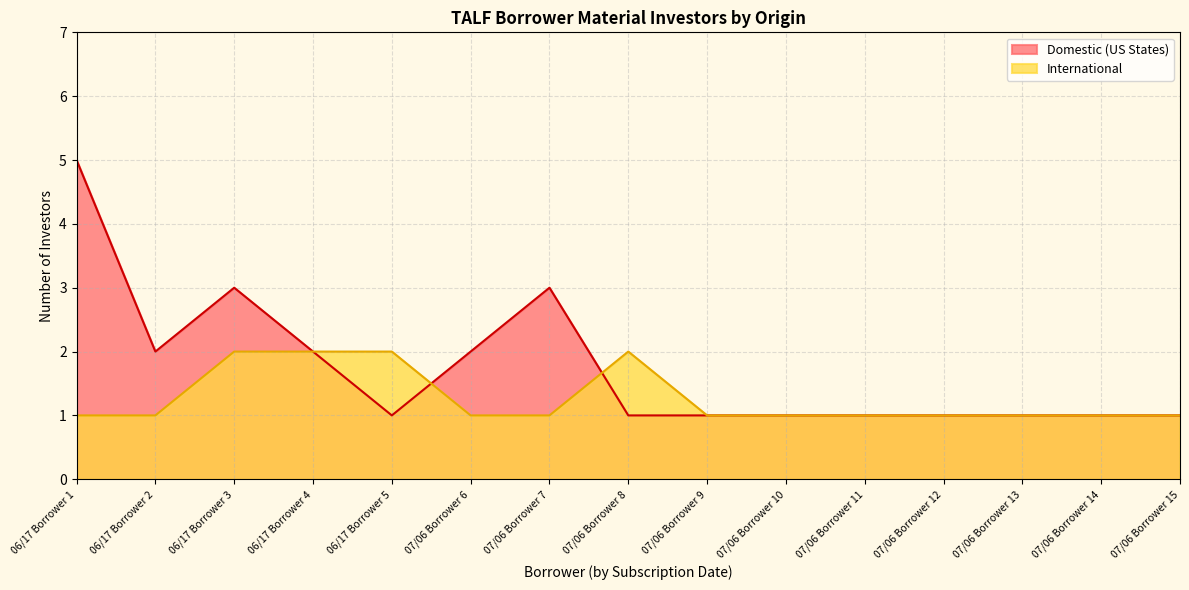

What is the difference between the maximum and minimum values in the International series?

1